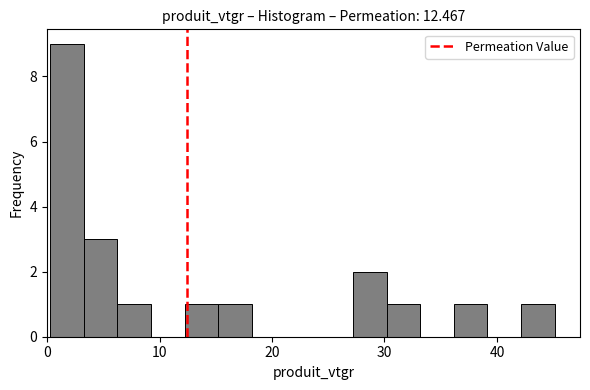

Around what value on the x-axis is the tallest bar? Give the approximate position of its centre, as read against the axis.

2